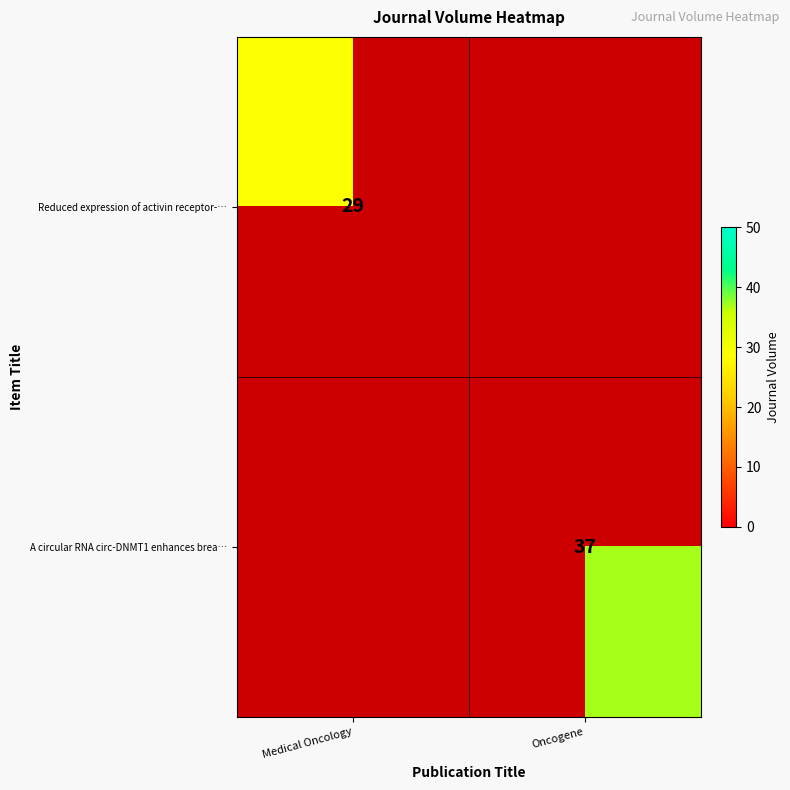

True or false: A circular RNA circ-DNMT1 enhances brea… has a value of 37 at Oncogene.

True